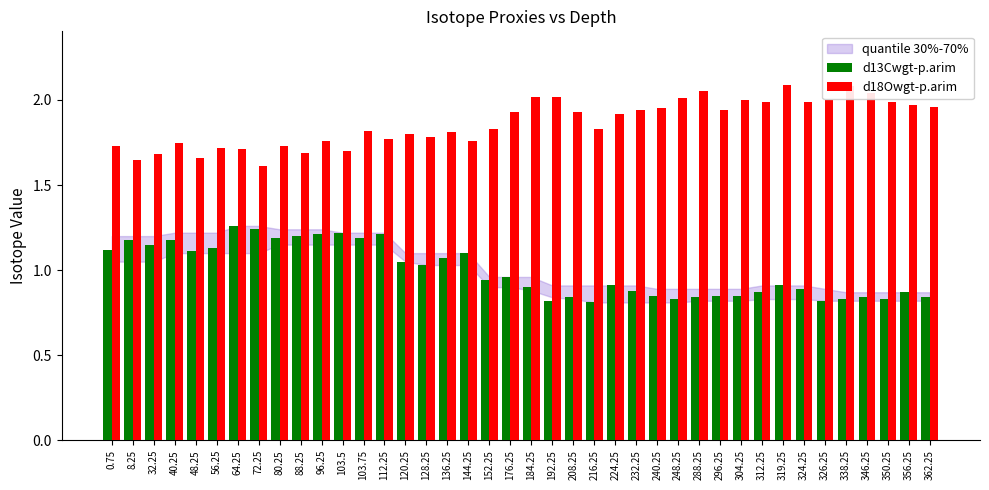

What is the difference between the highest and lowest values at 144.25?

0.7